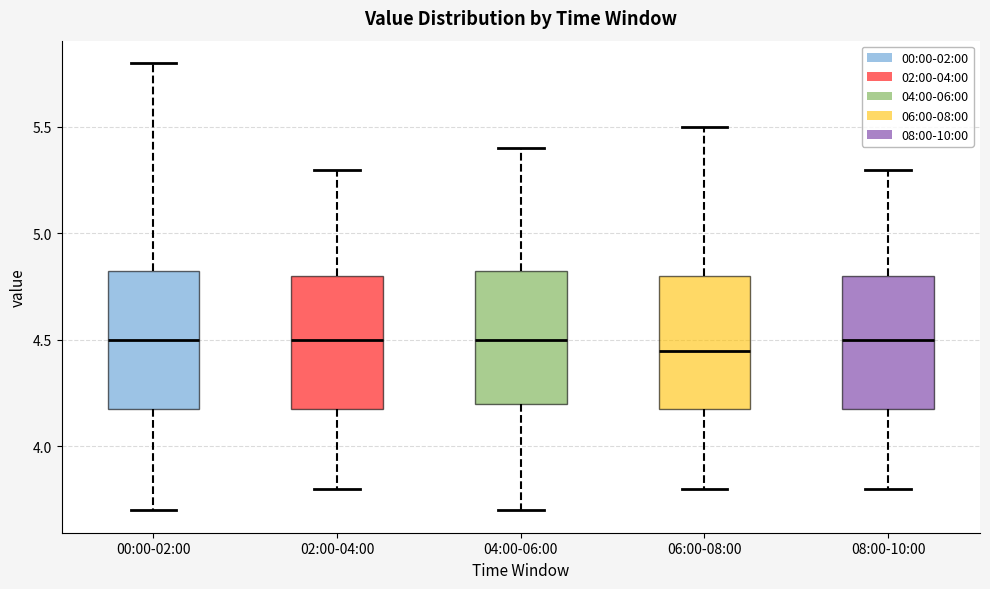

Reading left to right, transcribe this box plot: for each box, give where its median line is, the range the box spans, and where its two whiskers end, as read against the y-axis. The values are not printed on the chart, so give them approximately, as read against the axis.

00:00-02:00: median 4.50, box 4.20 to 4.85, whiskers 3.70 to 5.80
02:00-04:00: median 4.50, box 4.20 to 4.80, whiskers 3.80 to 5.30
04:00-06:00: median 4.50, box 4.20 to 4.85, whiskers 3.70 to 5.40
06:00-08:00: median 4.45, box 4.20 to 4.80, whiskers 3.80 to 5.50
08:00-10:00: median 4.50, box 4.20 to 4.80, whiskers 3.80 to 5.30